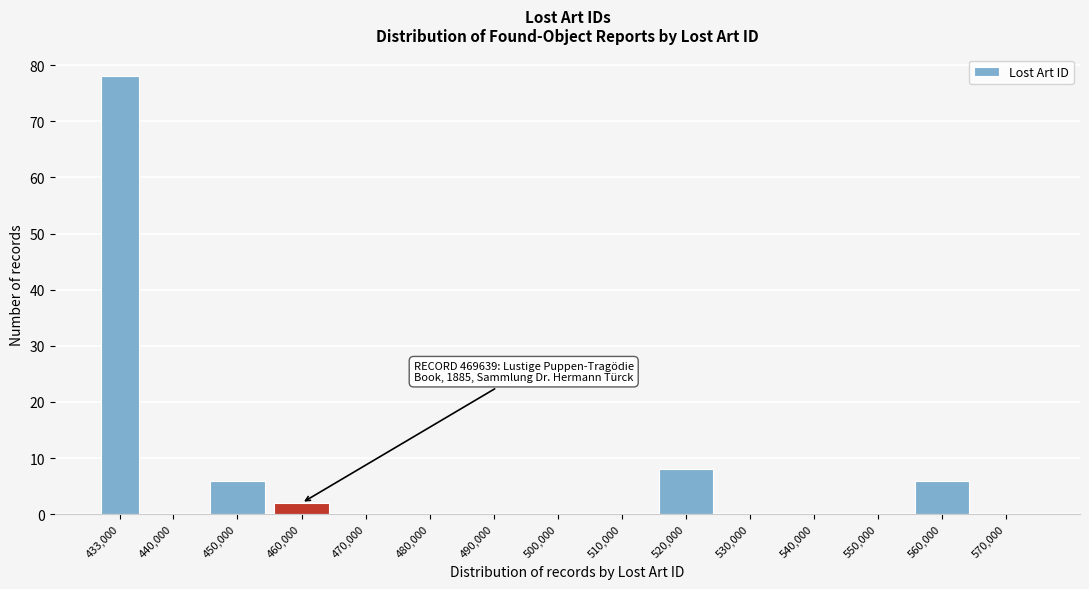

Reading left to right, transcribe all the data shown in this chart.

433,000=78	440,000=0	450,000=6	460,000=2	470,000=0	480,000=0	490,000=0	500,000=0	510,000=0	520,000=8	530,000=0	540,000=0	550,000=0	560,000=6	570,000=0